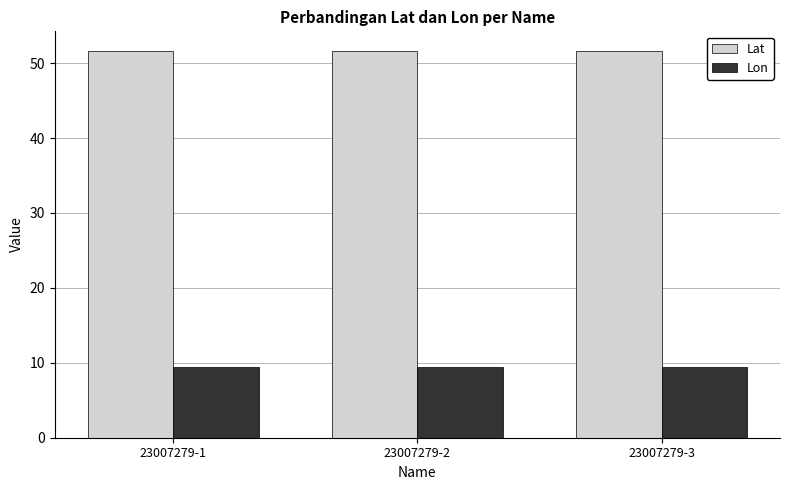

Reading left to right, extract all data points from this chart.

Lat: 51.7	51.7	51.7
Lon: 9.4	9.4	9.4